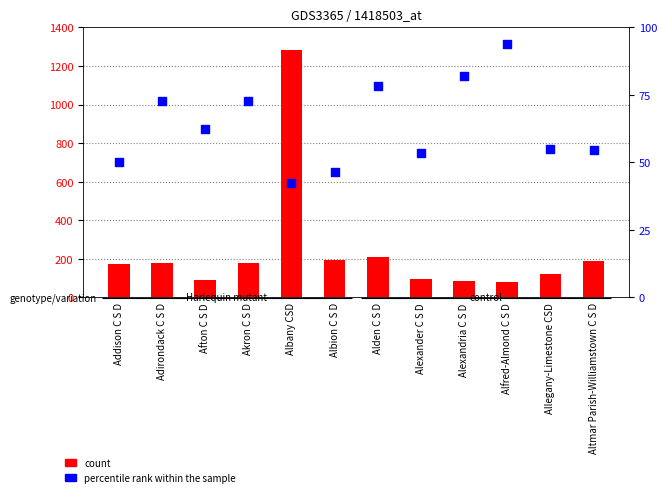

Is the value of percentile rank within the sample at Adirondack C S D greater than the value of count at Albion C S D?

No